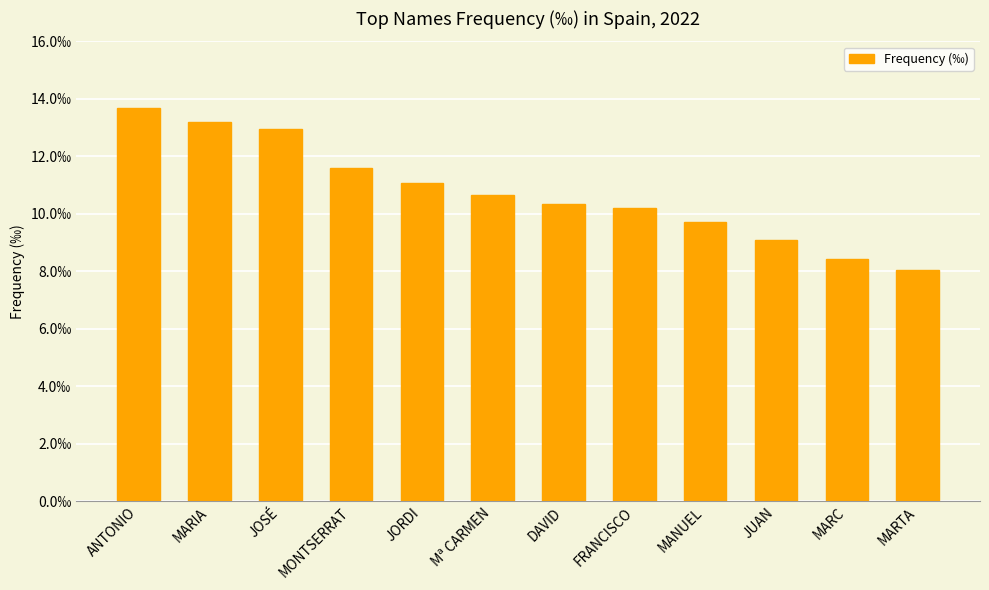

Are the bars horizontal?

No